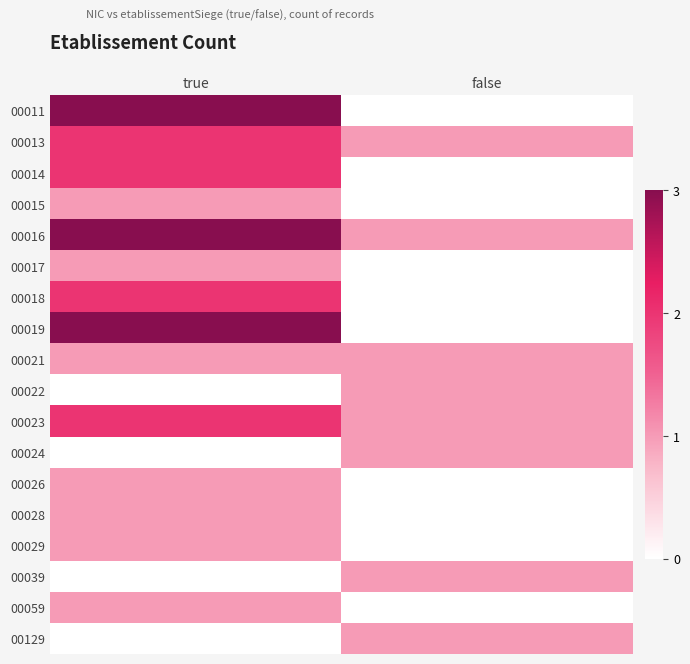

List the series in order of their peak value, lowest first.

00015, 00017, 00021, 00022, 00024, 00026, 00028, 00029, 00039, 00059, 00129, 00013, 00014, 00018, 00023, 00011, 00016, 00019